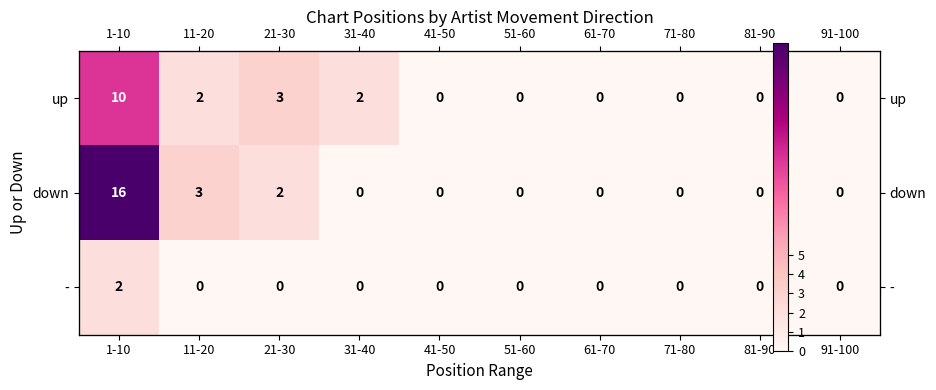

What is the average value of the down series?

2